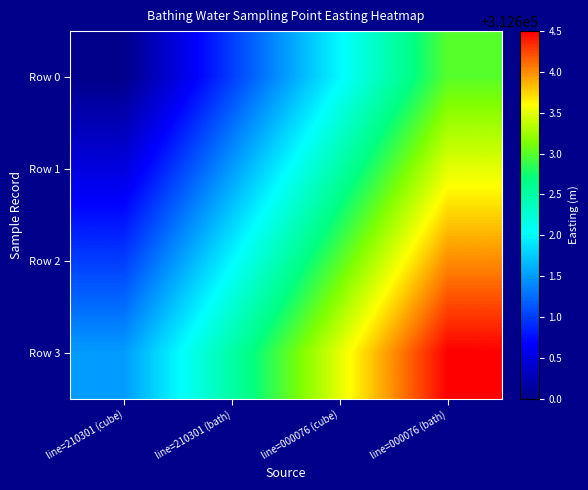

Reading right to left, extract all data points from this chart.

Row 0: line=000076 (bath)=312603.0	line=000076 (cube)=312602.0	line=210301 (bath)=312601.0	line=210301 (cube)=312600.0
Row 1: line=000076 (bath)=312603.5	line=000076 (cube)=312602.5	line=210301 (bath)=312601.5	line=210301 (cube)=312600.5
Row 2: line=000076 (bath)=312604.0	line=000076 (cube)=312603.0	line=210301 (bath)=312602.0	line=210301 (cube)=312601.0
Row 3: line=000076 (bath)=312604.5	line=000076 (cube)=312603.5	line=210301 (bath)=312602.5	line=210301 (cube)=312601.5